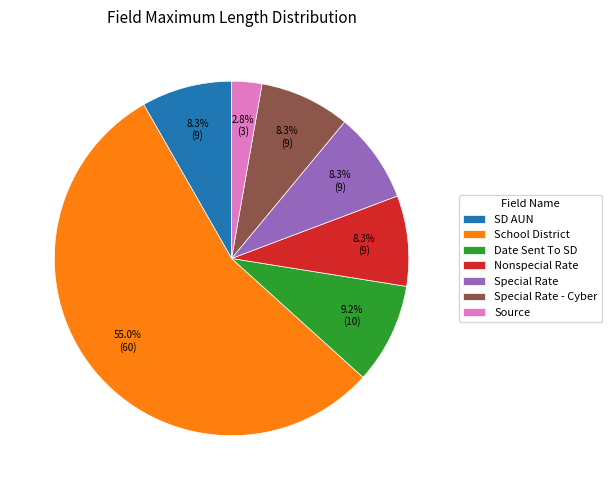

Which category has the biggest portion of the pie?

School District